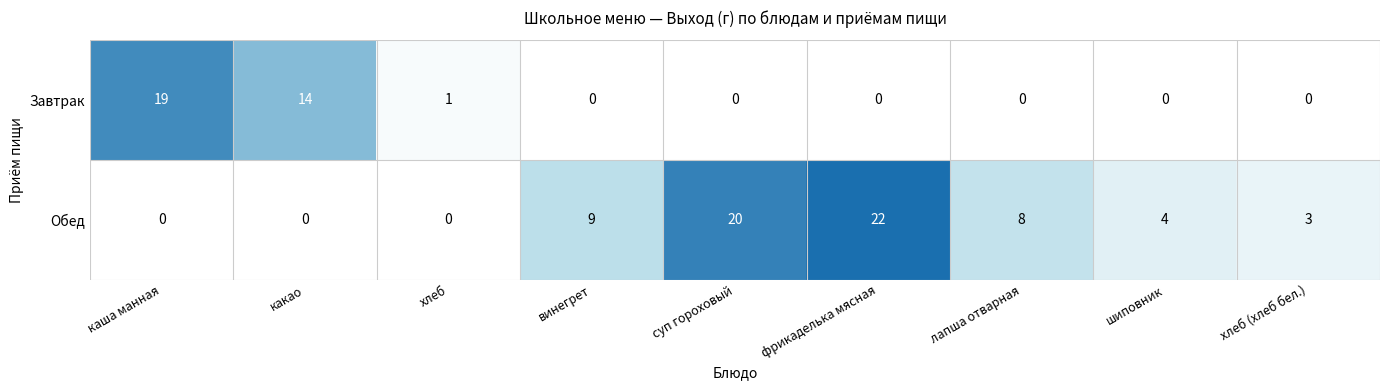

Rank the series at какао from highest to lowest value.

Завтрак, Обед